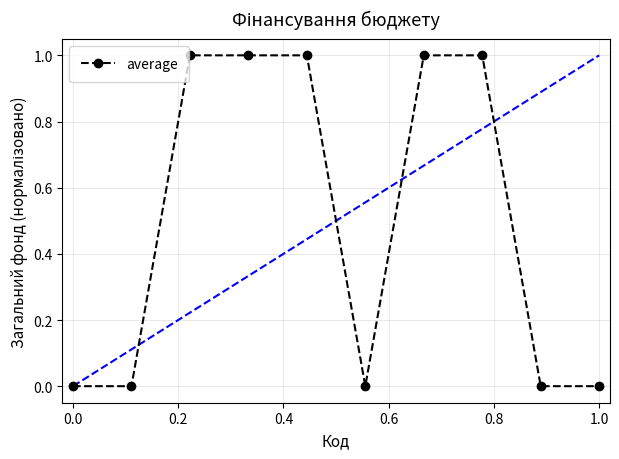

What is the sum of all values?

5